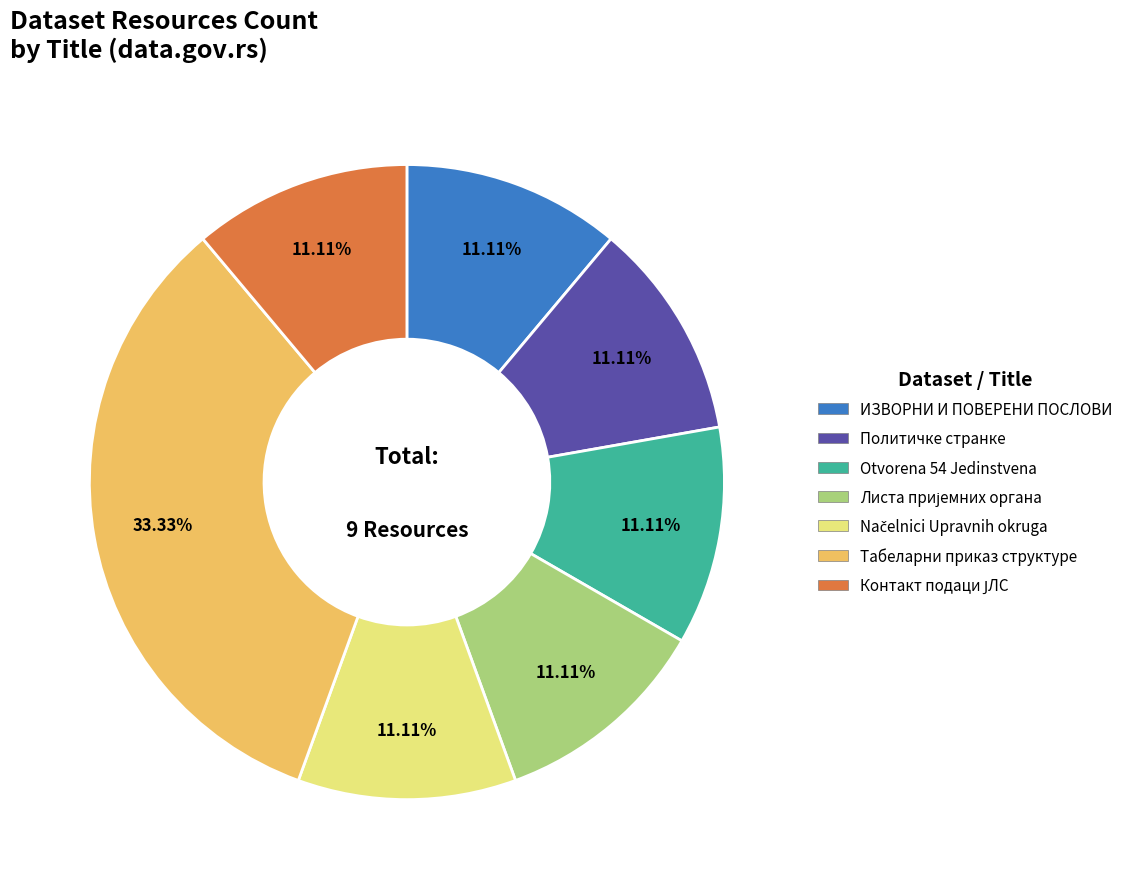

True or false: Табеларни приказ структуре accounts for 23% of the total.

False